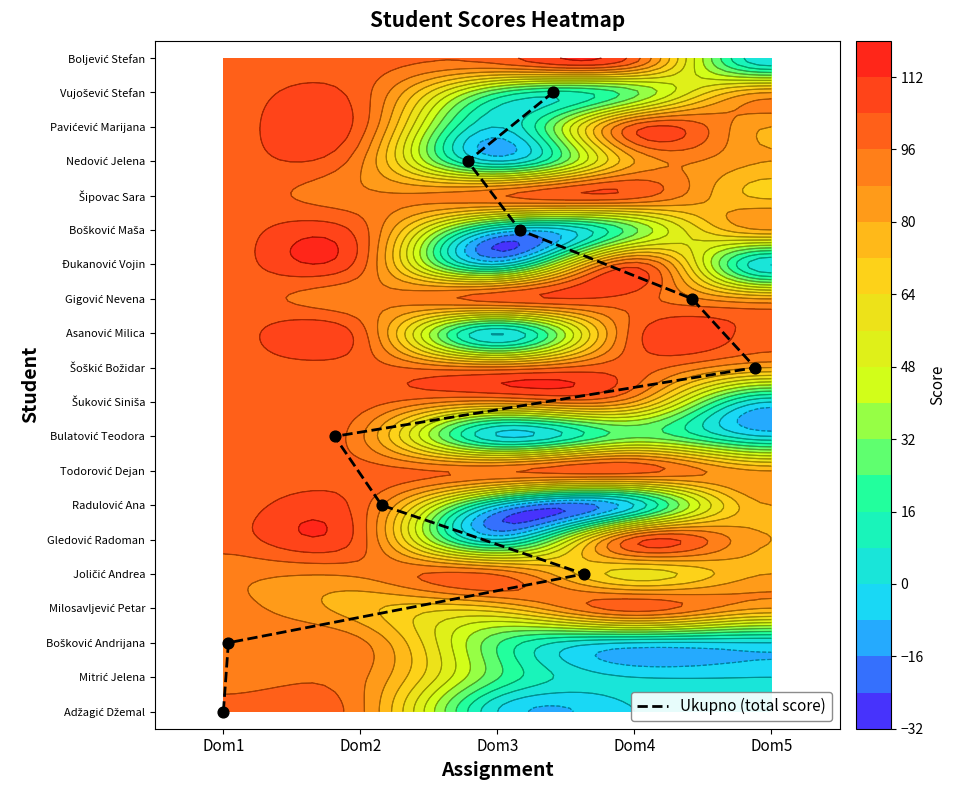

The value at Dom1 is 11. True or false?

False